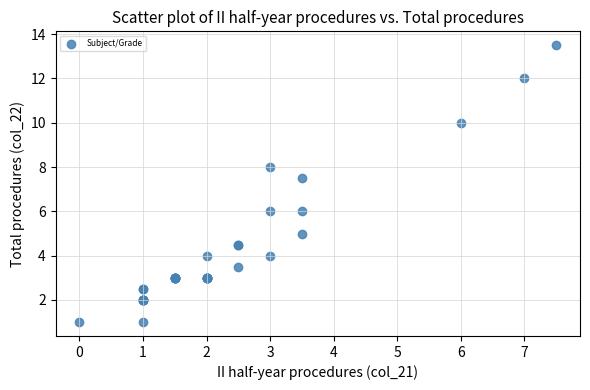

What Y value in the scatter plot is closest to 7?

7.5